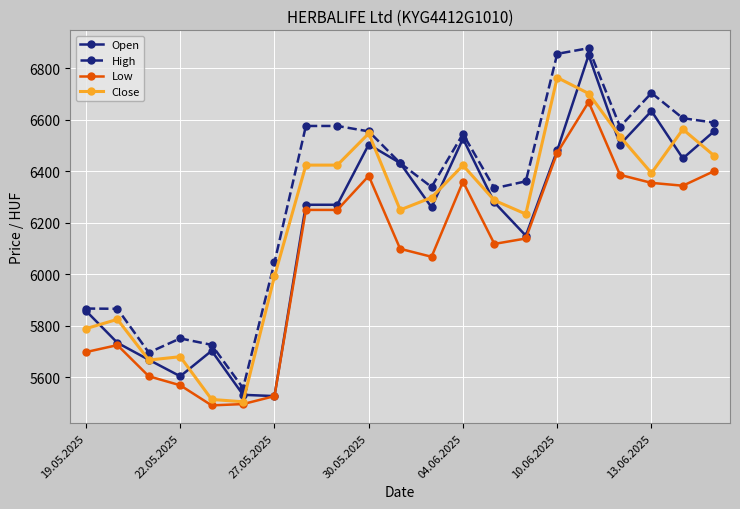

True or false: Close has more than 2 interior local peaks.

True